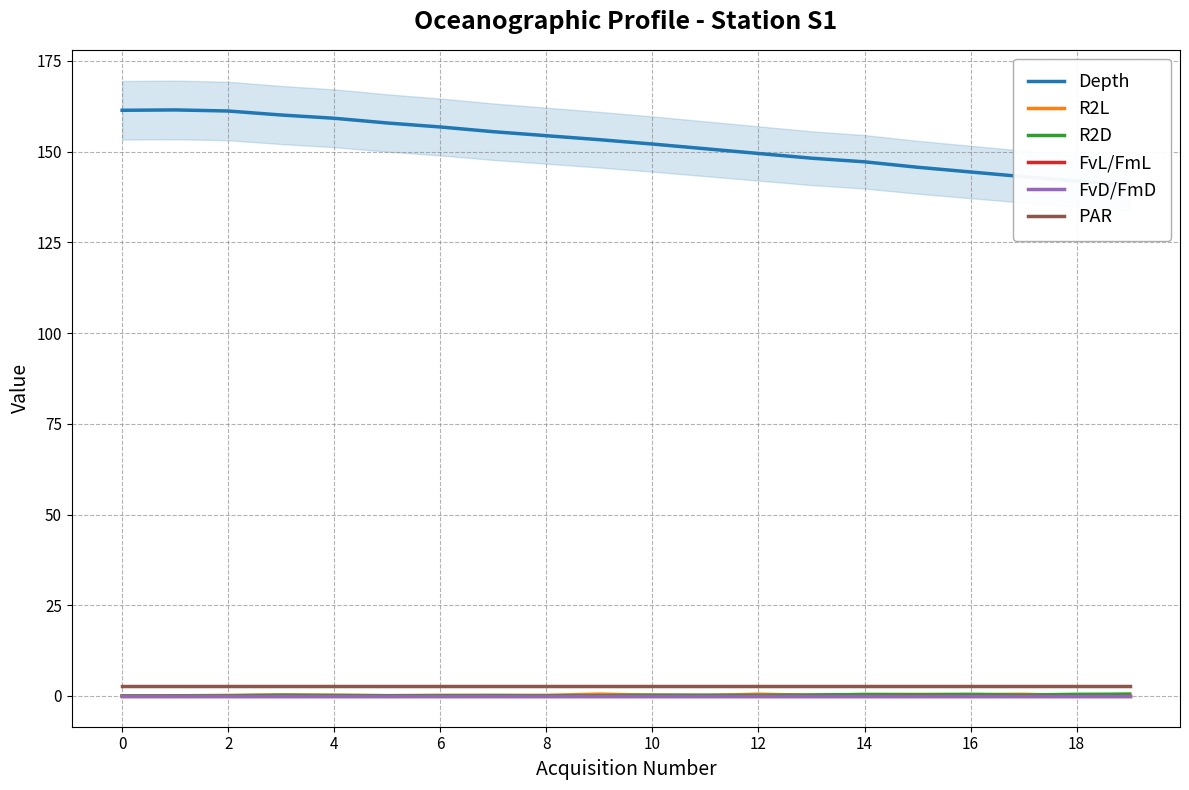

Is it true that R2D equals 0.4 at 10?

False